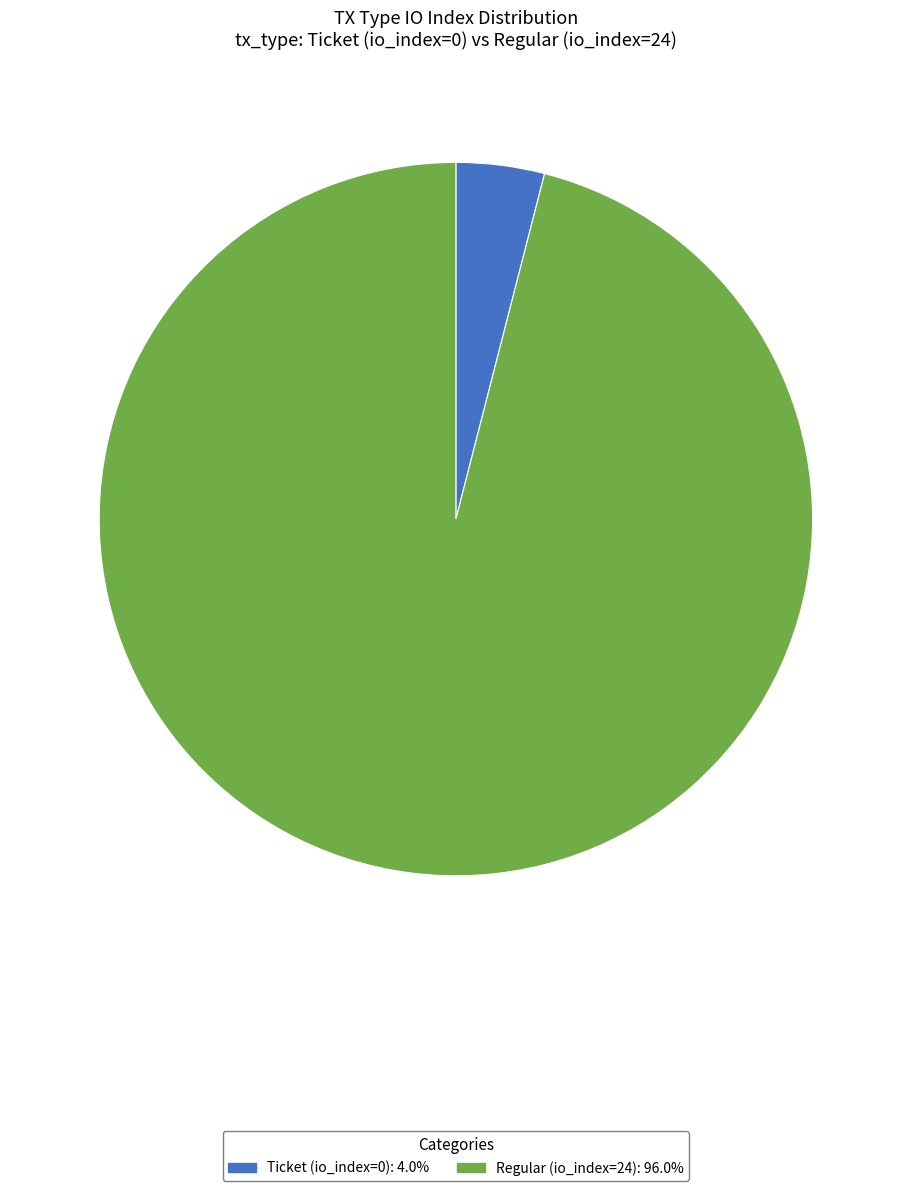

Does Ticket (io_index=0) account for over 50% of the chart?

No